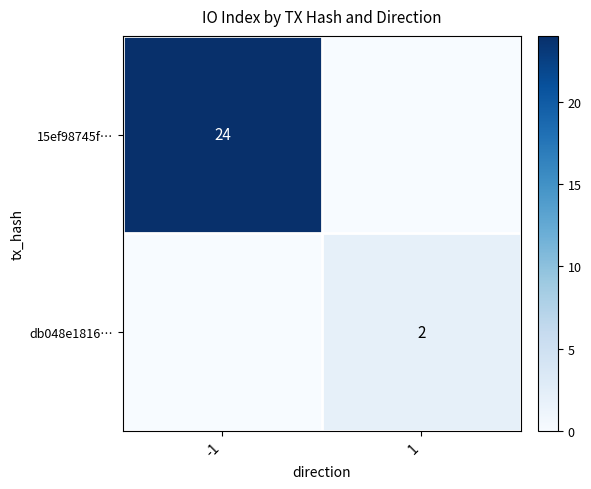

The 15ef98745f… series shows 15 at -1. True or false?

False